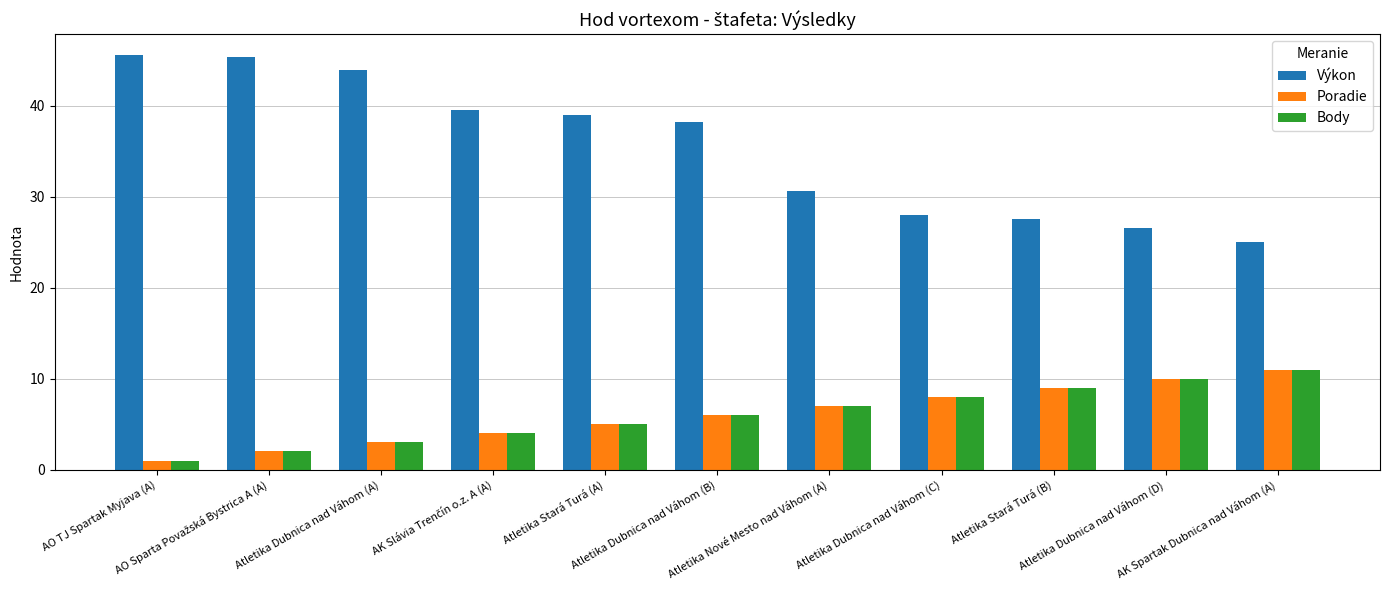

The value of Výkon at Atletika Dubnica nad Váhom (B) is 49.8. True or false?

False